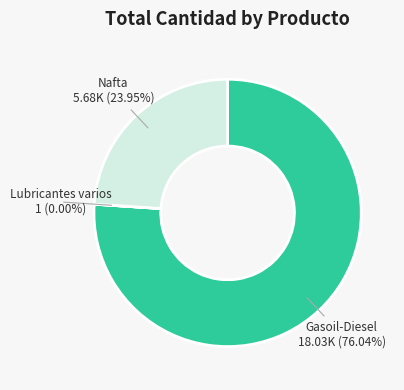

What is the largest slice in the pie chart?

Gasoil-Diesel